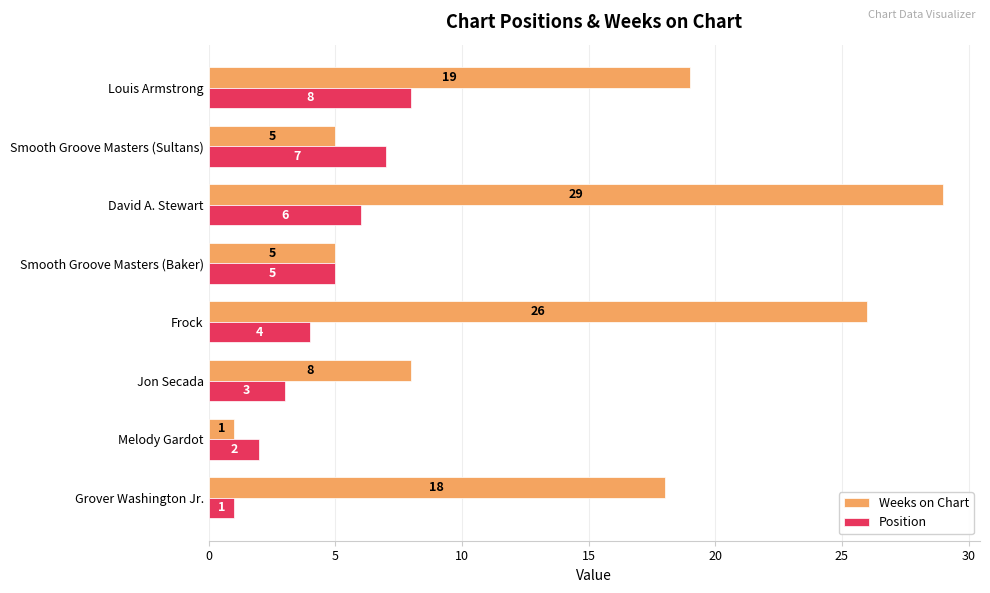

Rank the series by their average value, from lowest to highest.

Position, Weeks on Chart